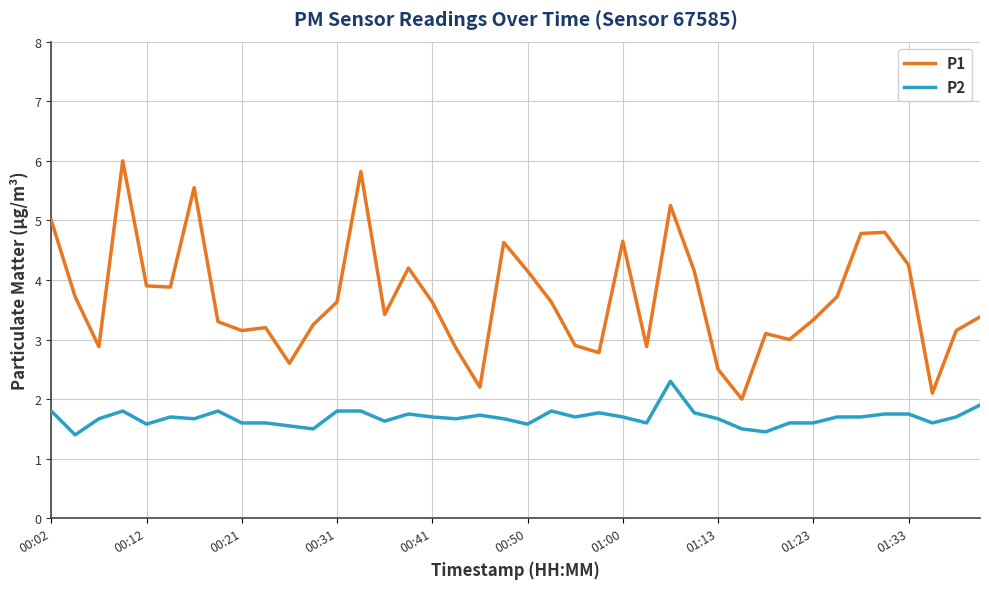

What is the minimum value shown in the chart?

1.4